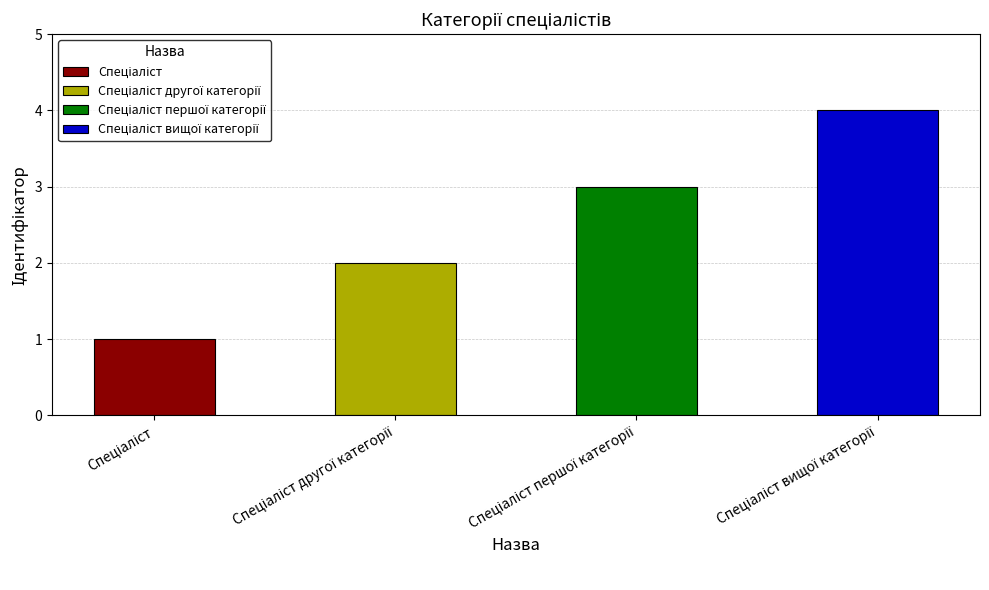

The chart shows a value of 3 at Спеціаліст другої категорії. True or false?

False